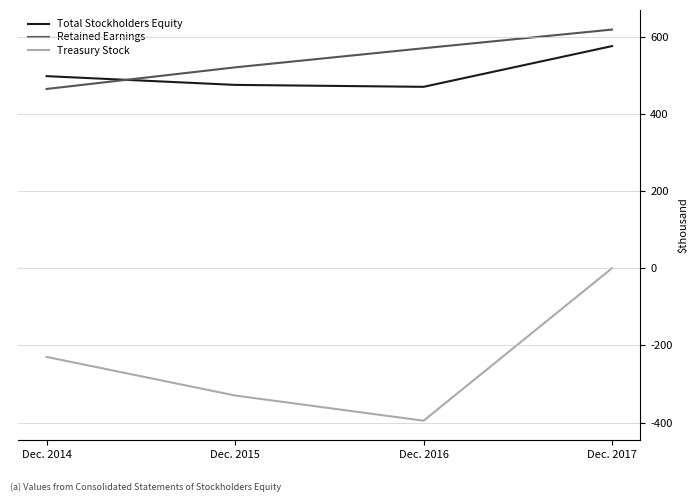

Where is the first local minimum for Treasury Stock?

Dec. 2016